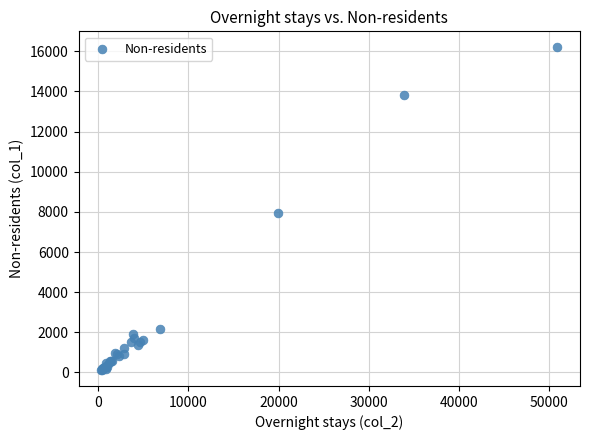

What Y value in the scatter plot is closest to 8159?

7924